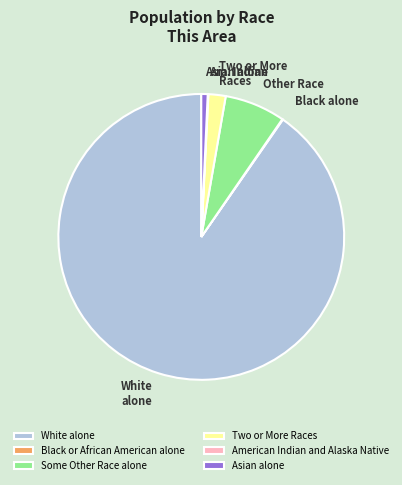

The Asian alone slice represents 11% of the pie. True or false?

False